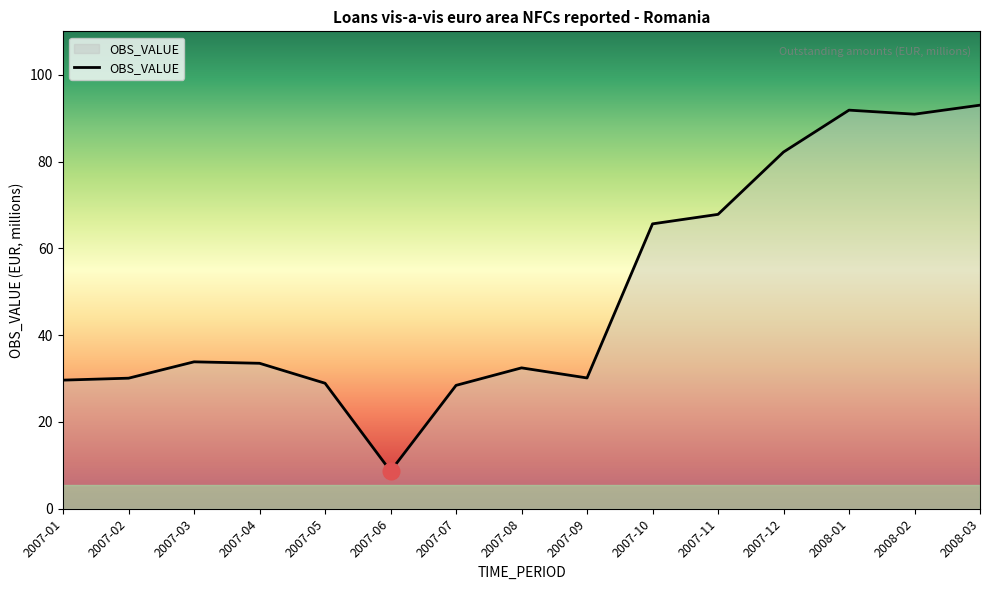

Read the value at 2007-01.

29.6